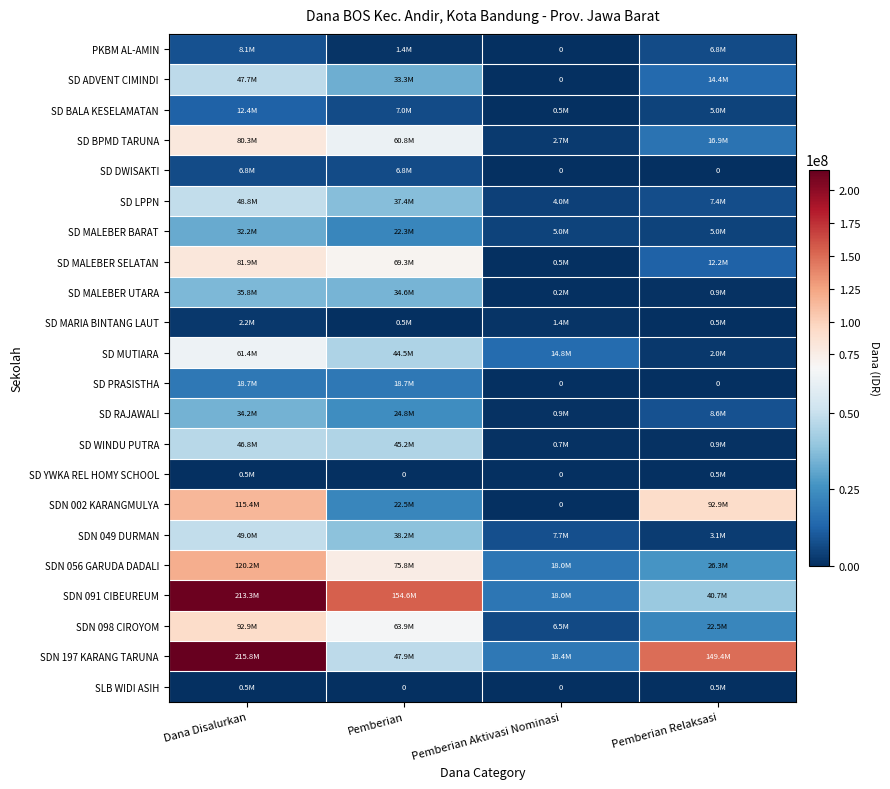

What value does the PKBM AL-AMIN series have at Dana Disalurkan?

8100000